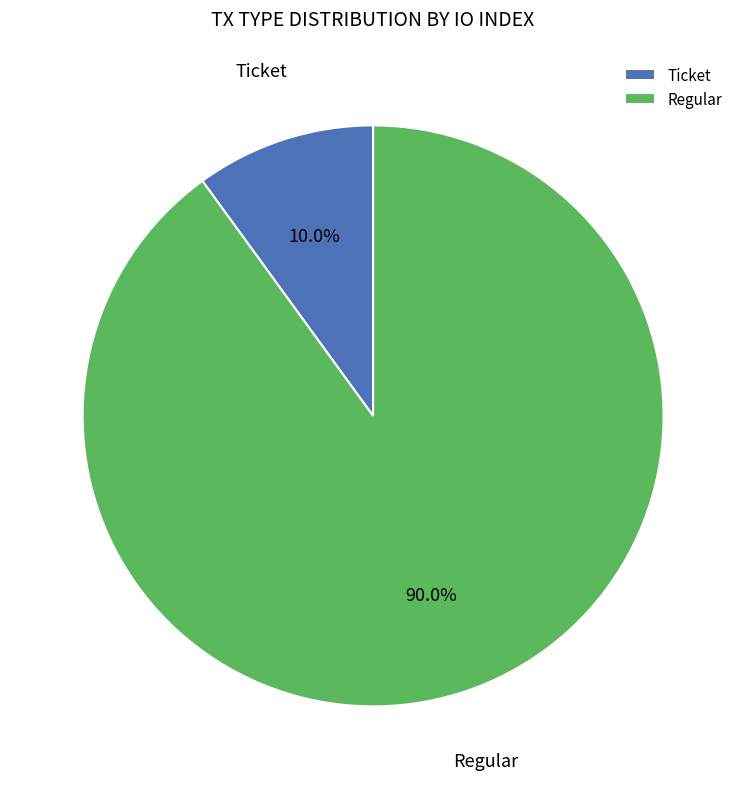

Between Ticket and Regular, which is larger?

Regular